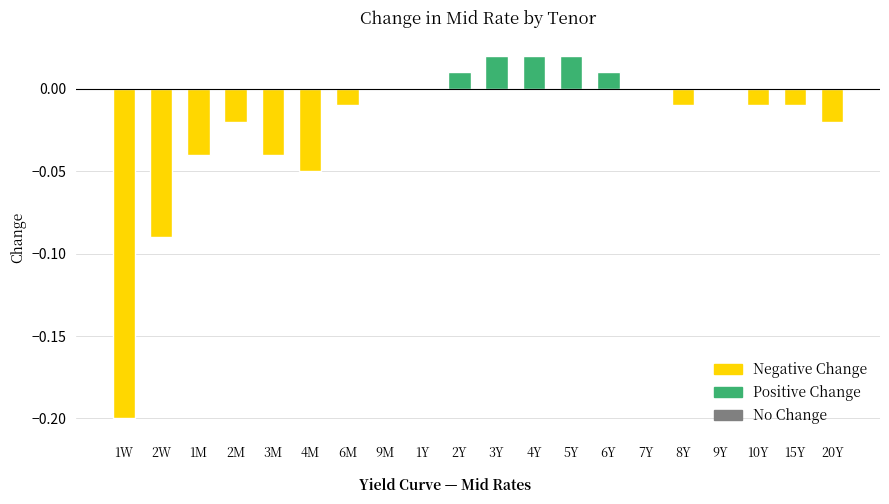

Count the number of data series in this chart.

1